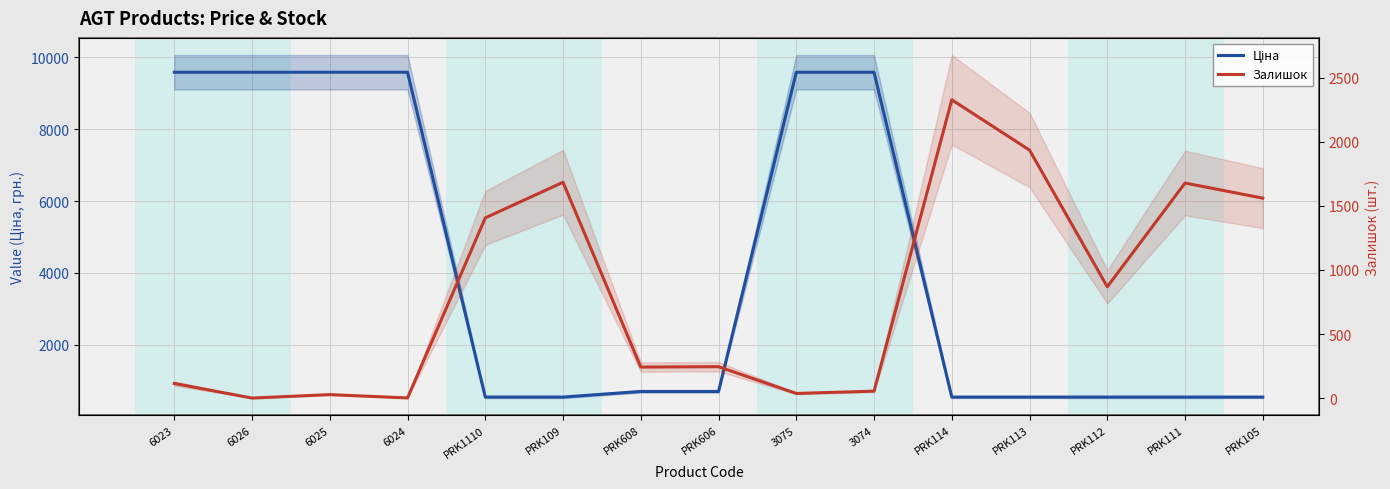

Is it true that Ціна equals 545.0 at PRK105?

True